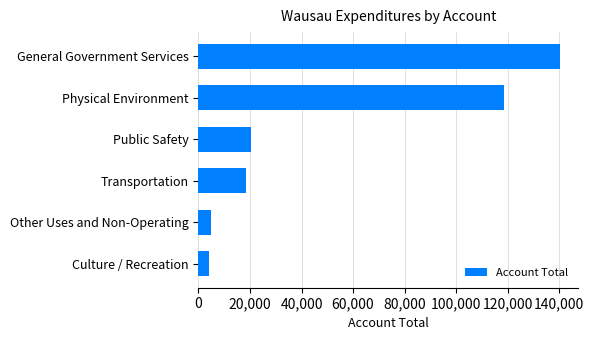

The chart shows a value of 69227 at Physical Environment. True or false?

False